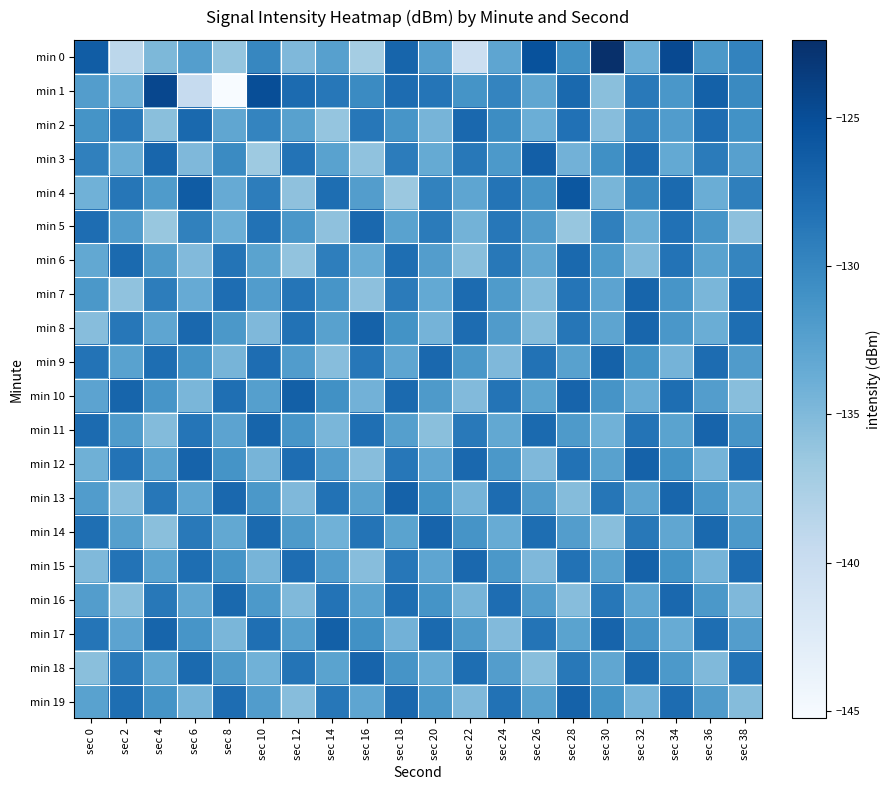

Reading left to right, extract all data points from this chart.

min 0: sec 0=-126.4	sec 2=-138.9	sec 4=-134.8	sec 6=-132.2	sec 8=-136.2	sec 10=-130.0	sec 12=-134.9	sec 14=-132.5	sec 16=-137.2	sec 18=-127.0	sec 20=-132.3	sec 22=-140.3	sec 24=-132.9	sec 26=-125.4	sec 28=-130.9	sec 30=-122.4	sec 32=-133.8	sec 34=-124.7	sec 36=-131.6	sec 38=-129.8
min 1: sec 0=-132.2	sec 2=-134.0	sec 4=-124.4	sec 6=-139.6	sec 8=-145.3	sec 10=-125.0	sec 12=-127.6	sec 14=-128.7	sec 16=-130.4	sec 18=-127.7	sec 20=-128.5	sec 22=-131.2	sec 24=-129.8	sec 26=-133.1	sec 28=-127.4	sec 30=-135.6	sec 32=-128.9	sec 34=-131.5	sec 36=-126.7	sec 38=-130.3
min 2: sec 0=-131.2	sec 2=-128.9	sec 4=-135.6	sec 6=-127.4	sec 8=-133.1	sec 10=-129.8	sec 12=-132.5	sec 14=-136.2	sec 16=-128.7	sec 18=-131.4	sec 20=-134.5	sec 22=-127.3	sec 24=-130.6	sec 26=-133.9	sec 28=-128.1	sec 30=-135.4	sec 32=-129.7	sec 34=-132.1	sec 36=-127.8	sec 38=-131.0
min 3: sec 0=-129.5	sec 2=-133.8	sec 4=-127.2	sec 6=-134.9	sec 8=-130.4	sec 10=-136.7	sec 12=-128.3	sec 14=-132.6	sec 16=-135.9	sec 18=-129.1	sec 20=-133.4	sec 22=-128.8	sec 24=-131.7	sec 26=-126.5	sec 28=-134.2	sec 30=-130.8	sec 32=-127.6	sec 34=-133.3	sec 36=-129.0	sec 38=-132.4
min 4: sec 0=-134.1	sec 2=-128.6	sec 4=-131.9	sec 6=-126.3	sec 8=-133.5	sec 10=-129.2	sec 12=-135.8	sec 14=-127.9	sec 16=-132.2	sec 18=-136.5	sec 20=-129.7	sec 22=-133.0	sec 24=-128.4	sec 26=-131.3	sec 28=-125.8	sec 30=-134.6	sec 32=-130.1	sec 34=-127.5	sec 36=-133.8	sec 38=-129.4
min 5: sec 0=-127.8	sec 2=-132.1	sec 4=-136.4	sec 6=-129.6	sec 8=-133.9	sec 10=-128.2	sec 12=-131.5	sec 14=-135.8	sec 16=-127.3	sec 18=-132.6	sec 20=-129.0	sec 22=-134.3	sec 24=-128.7	sec 26=-132.0	sec 28=-136.3	sec 30=-129.5	sec 32=-133.8	sec 34=-128.1	sec 36=-131.4	sec 38=-135.7
min 6: sec 0=-133.2	sec 2=-127.5	sec 4=-131.8	sec 6=-135.1	sec 8=-128.4	sec 10=-132.7	sec 12=-136.0	sec 14=-129.3	sec 16=-133.6	sec 18=-127.9	sec 20=-132.2	sec 22=-135.5	sec 24=-128.8	sec 26=-133.1	sec 28=-127.4	sec 30=-131.7	sec 32=-135.0	sec 34=-128.3	sec 36=-132.6	sec 38=-129.9
min 7: sec 0=-131.6	sec 2=-135.9	sec 4=-129.2	sec 6=-133.5	sec 8=-127.8	sec 10=-132.1	sec 12=-128.5	sec 14=-131.4	sec 16=-135.7	sec 18=-129.0	sec 20=-133.3	sec 22=-127.6	sec 24=-131.9	sec 26=-135.2	sec 28=-128.5	sec 30=-132.8	sec 32=-127.1	sec 34=-131.4	sec 36=-134.7	sec 38=-128.0
min 8: sec 0=-135.4	sec 2=-128.7	sec 4=-133.0	sec 6=-127.3	sec 8=-131.6	sec 10=-134.9	sec 12=-128.2	sec 14=-132.5	sec 16=-126.8	sec 18=-131.1	sec 20=-134.4	sec 22=-127.7	sec 24=-132.0	sec 26=-135.3	sec 28=-128.6	sec 30=-132.9	sec 32=-127.2	sec 34=-131.5	sec 36=-133.8	sec 38=-127.9
min 9: sec 0=-128.3	sec 2=-132.6	sec 4=-127.9	sec 6=-131.2	sec 8=-134.5	sec 10=-127.8	sec 12=-132.1	sec 14=-135.4	sec 16=-128.7	sec 18=-133.0	sec 20=-127.3	sec 22=-131.6	sec 24=-134.9	sec 26=-128.2	sec 28=-132.5	sec 30=-126.8	sec 32=-131.1	sec 34=-134.4	sec 36=-127.7	sec 38=-132.0
min 10: sec 0=-132.8	sec 2=-127.1	sec 4=-131.4	sec 6=-134.7	sec 8=-128.0	sec 10=-132.3	sec 12=-126.6	sec 14=-130.9	sec 16=-134.2	sec 18=-127.5	sec 20=-131.8	sec 22=-135.1	sec 24=-128.4	sec 26=-132.7	sec 28=-127.0	sec 30=-131.3	sec 32=-133.6	sec 34=-127.9	sec 36=-132.2	sec 38=-135.5
min 11: sec 0=-127.6	sec 2=-131.9	sec 4=-135.2	sec 6=-128.5	sec 8=-132.8	sec 10=-127.1	sec 12=-131.4	sec 14=-134.7	sec 16=-128.0	sec 18=-132.3	sec 20=-135.6	sec 22=-128.9	sec 24=-133.2	sec 26=-127.5	sec 28=-131.8	sec 30=-134.1	sec 32=-128.4	sec 34=-132.7	sec 36=-127.0	sec 38=-131.3
min 12: sec 0=-134.0	sec 2=-128.3	sec 4=-132.6	sec 6=-126.9	sec 8=-131.2	sec 10=-134.5	sec 12=-127.8	sec 14=-132.1	sec 16=-135.4	sec 18=-128.7	sec 20=-133.0	sec 22=-127.3	sec 24=-131.6	sec 26=-134.9	sec 28=-128.2	sec 30=-132.5	sec 32=-126.8	sec 34=-131.1	sec 36=-134.4	sec 38=-127.7
min 13: sec 0=-132.1	sec 2=-135.4	sec 4=-128.7	sec 6=-133.0	sec 8=-127.3	sec 10=-131.6	sec 12=-134.9	sec 14=-128.2	sec 16=-132.5	sec 18=-126.8	sec 20=-131.1	sec 22=-134.4	sec 24=-127.7	sec 26=-132.0	sec 28=-135.3	sec 30=-128.6	sec 32=-132.9	sec 34=-127.2	sec 36=-131.5	sec 38=-133.8
min 14: sec 0=-128.0	sec 2=-132.3	sec 4=-135.6	sec 6=-128.9	sec 8=-133.2	sec 10=-127.5	sec 12=-131.8	sec 14=-134.1	sec 16=-128.4	sec 18=-132.7	sec 20=-127.0	sec 22=-131.3	sec 24=-133.6	sec 26=-127.9	sec 28=-132.2	sec 30=-135.5	sec 32=-128.8	sec 34=-133.1	sec 36=-127.4	sec 38=-131.7
min 15: sec 0=-135.0	sec 2=-128.3	sec 4=-132.6	sec 6=-127.9	sec 8=-131.2	sec 10=-134.5	sec 12=-127.8	sec 14=-132.1	sec 16=-135.4	sec 18=-128.7	sec 20=-133.0	sec 22=-127.3	sec 24=-131.6	sec 26=-134.9	sec 28=-128.2	sec 30=-132.5	sec 32=-126.8	sec 34=-131.1	sec 36=-134.4	sec 38=-127.7
min 16: sec 0=-132.2	sec 2=-135.5	sec 4=-128.8	sec 6=-133.1	sec 8=-127.4	sec 10=-131.7	sec 12=-135.0	sec 14=-128.3	sec 16=-132.6	sec 18=-127.9	sec 20=-131.2	sec 22=-134.5	sec 24=-127.8	sec 26=-132.1	sec 28=-135.4	sec 30=-128.7	sec 32=-133.0	sec 34=-127.3	sec 36=-131.6	sec 38=-134.9
min 17: sec 0=-128.5	sec 2=-132.8	sec 4=-127.1	sec 6=-131.4	sec 8=-134.7	sec 10=-128.0	sec 12=-132.3	sec 14=-126.6	sec 16=-130.9	sec 18=-134.2	sec 20=-127.5	sec 22=-131.8	sec 24=-135.1	sec 26=-128.4	sec 28=-132.7	sec 30=-127.0	sec 32=-131.3	sec 34=-133.6	sec 36=-127.9	sec 38=-132.2
min 18: sec 0=-135.6	sec 2=-128.9	sec 4=-133.2	sec 6=-127.5	sec 8=-131.8	sec 10=-134.1	sec 12=-128.4	sec 14=-132.7	sec 16=-127.0	sec 18=-131.3	sec 20=-133.6	sec 22=-127.9	sec 24=-132.2	sec 26=-135.5	sec 28=-128.8	sec 30=-133.1	sec 32=-127.4	sec 34=-131.7	sec 36=-135.0	sec 38=-128.3
min 19: sec 0=-132.6	sec 2=-127.9	sec 4=-131.2	sec 6=-134.5	sec 8=-127.8	sec 10=-132.1	sec 12=-135.4	sec 14=-128.7	sec 16=-133.0	sec 18=-127.3	sec 20=-131.6	sec 22=-134.9	sec 24=-128.2	sec 26=-132.5	sec 28=-126.8	sec 30=-131.1	sec 32=-134.4	sec 34=-127.7	sec 36=-132.0	sec 38=-135.3